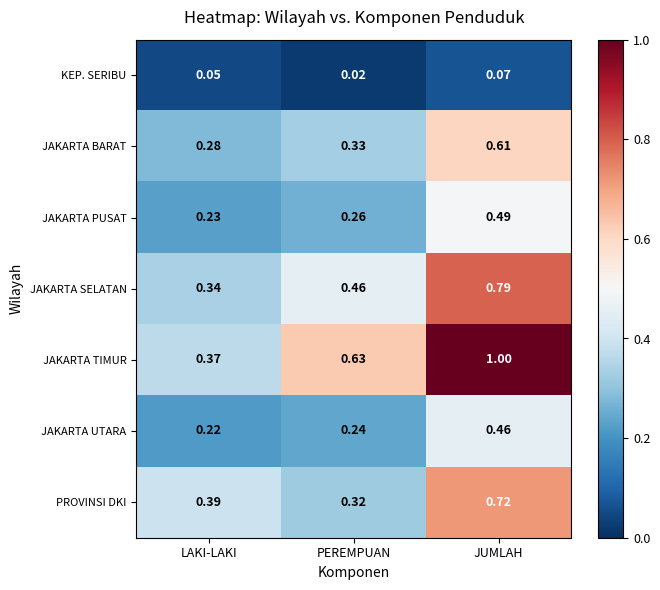

Rank the series by their maximum value, from highest to lowest.

JAKARTA TIMUR, JAKARTA SELATAN, PROVINSI DKI, JAKARTA BARAT, JAKARTA PUSAT, JAKARTA UTARA, KEP. SERIBU